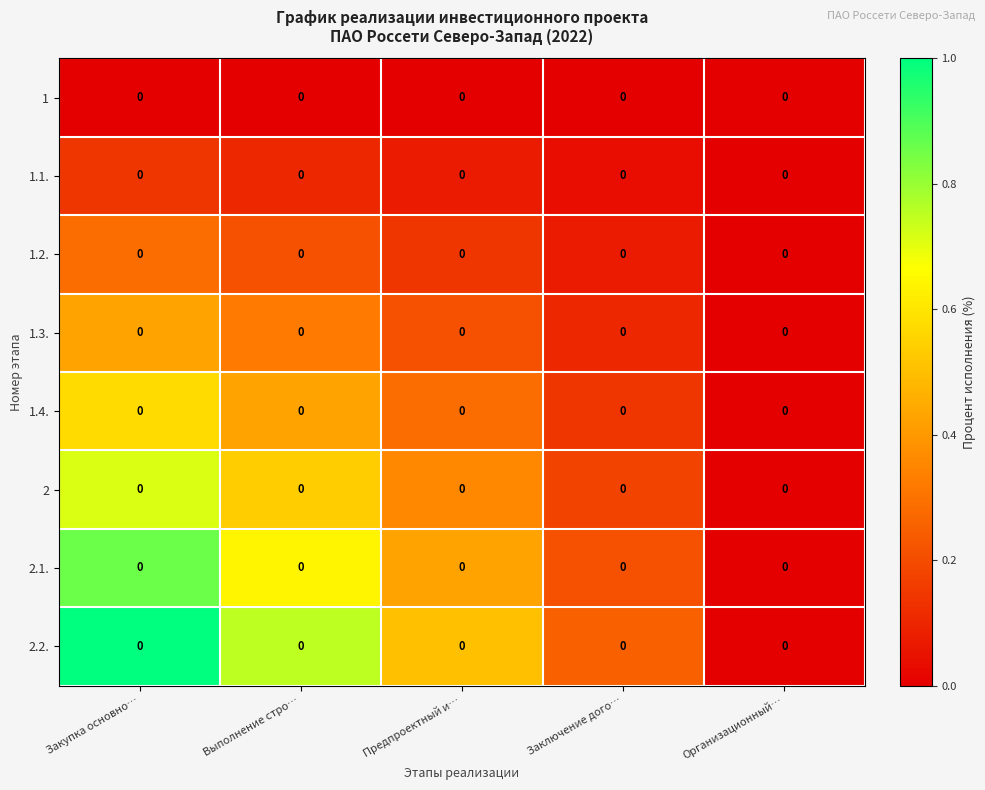

Which series has the widest spread of values?

2.2.